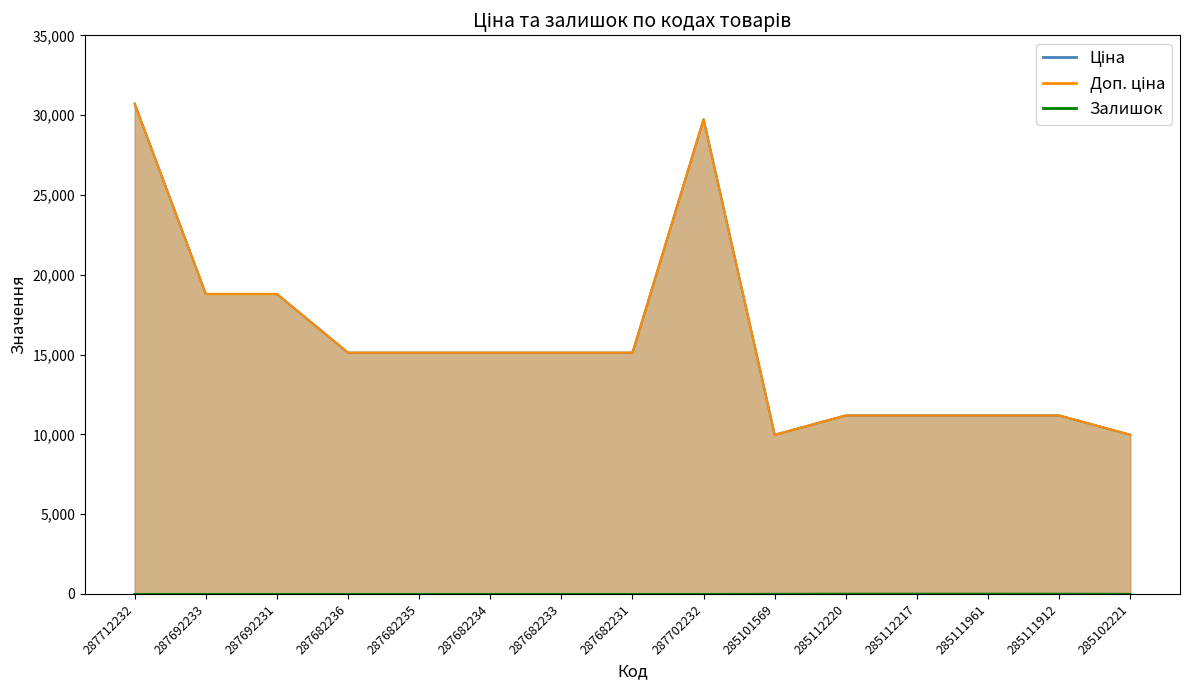

True or false: Доп. ціна and Ціна intersect in this chart.

False